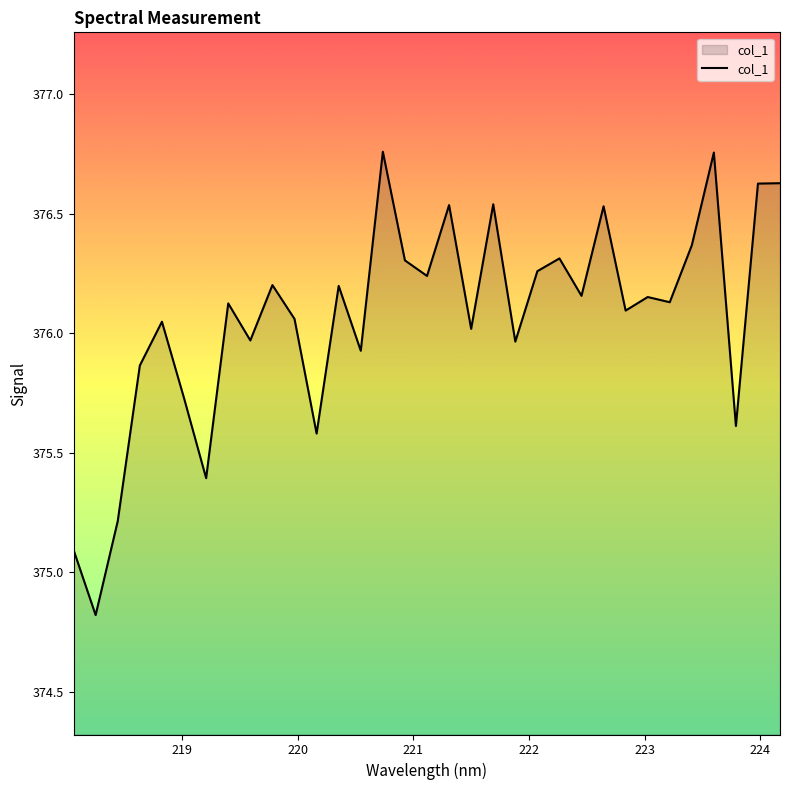

What is the smallest value displayed?

374.8